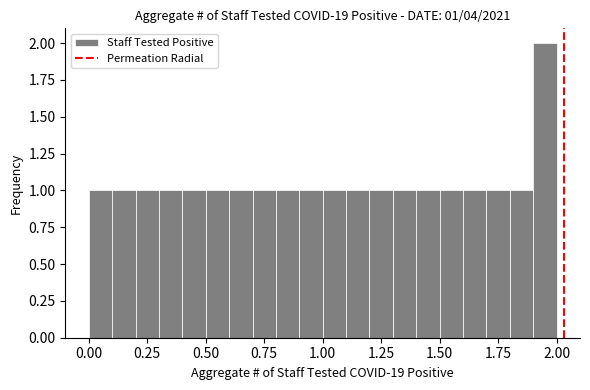

Read against the x-axis, roughly where is the centre of the tallest bar?

1.95